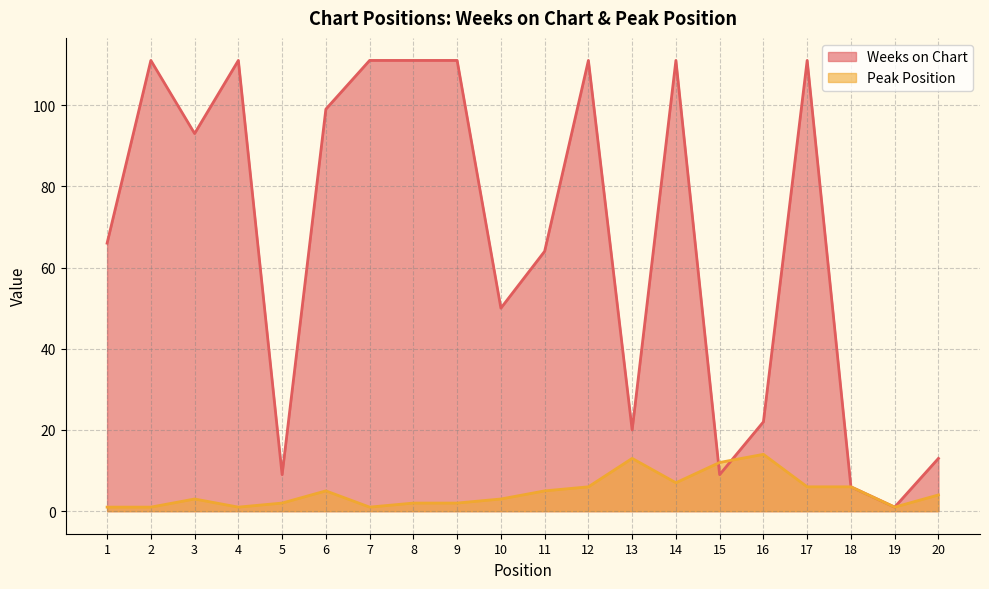

What is the difference between the maximum and minimum values in the Peak Position series?

13